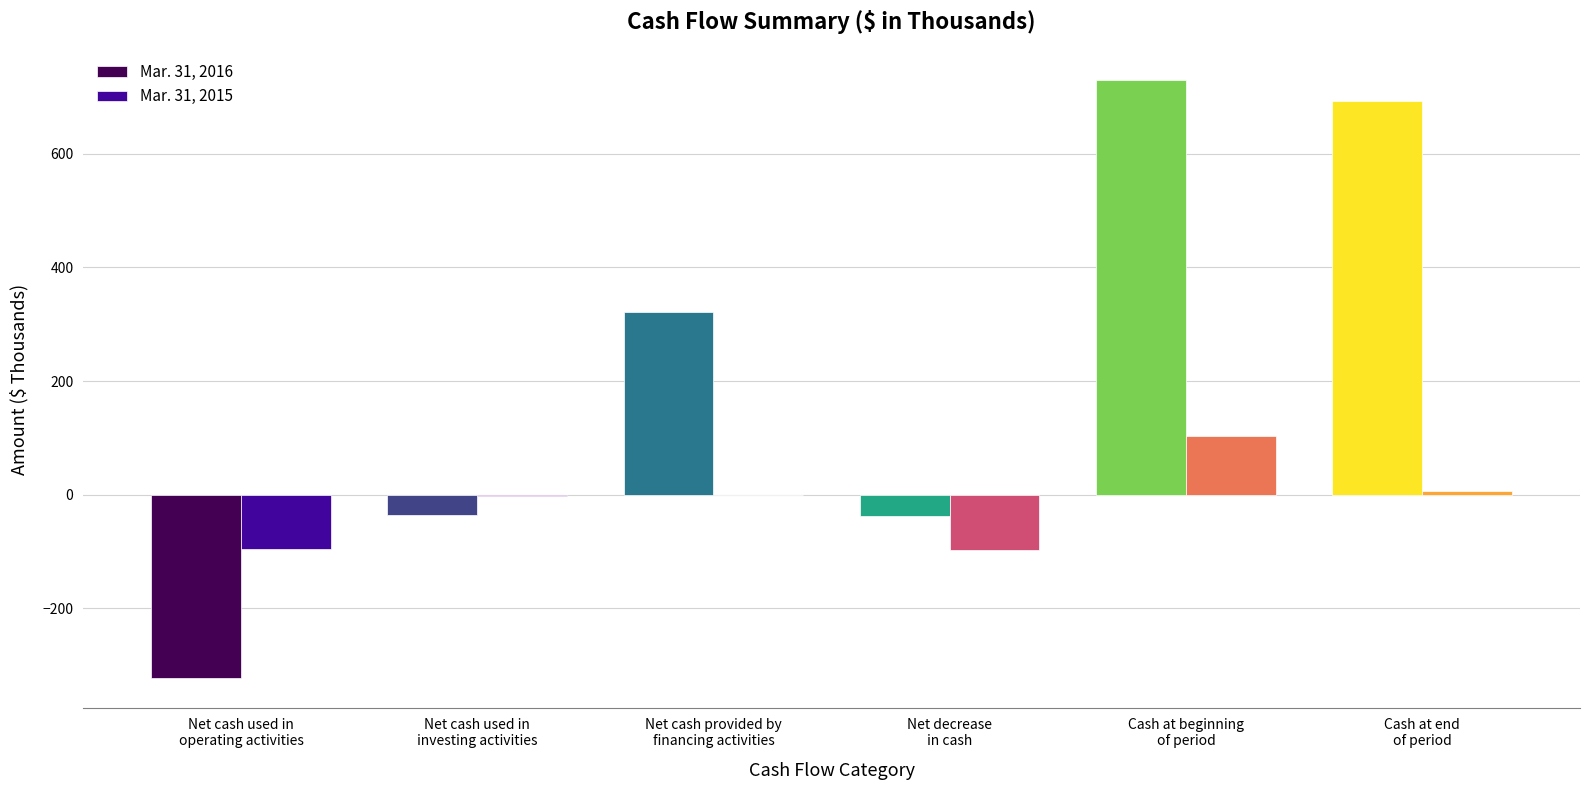

Which series has the largest total across all categories?

Mar. 31, 2016